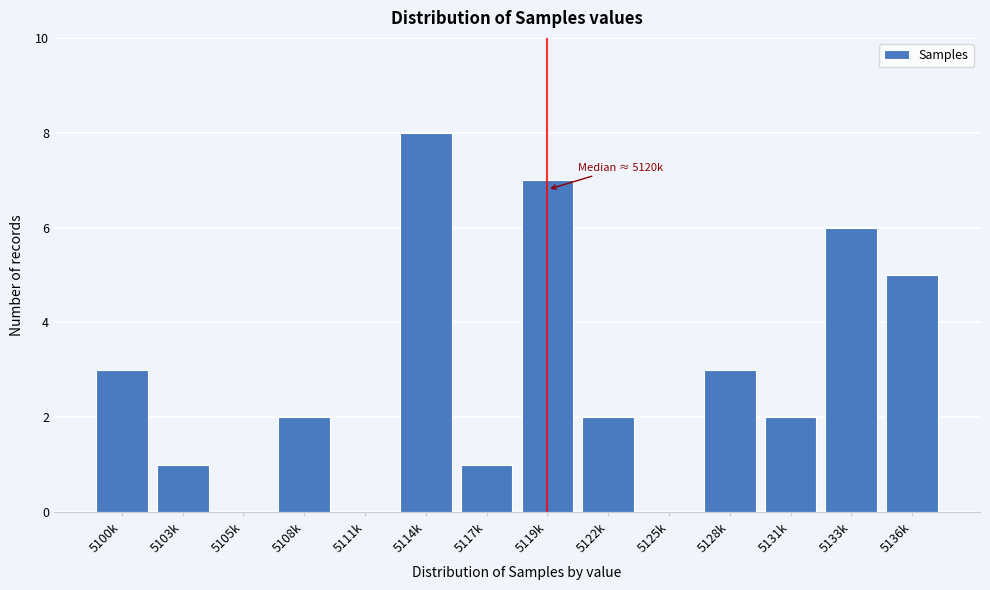

Reading left to right, transcribe all the data shown in this chart.

5100k=3	5103k=1	5105k=0	5108k=2	5111k=0	5114k=8	5117k=1	5119k=7	5122k=2	5125k=0	5128k=3	5131k=2	5133k=6	5136k=5